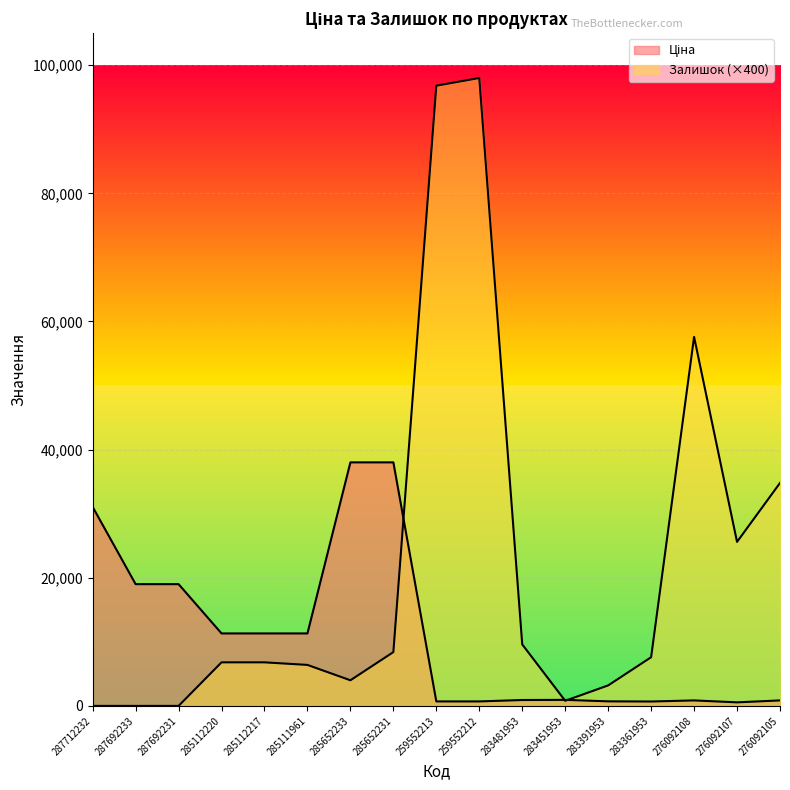

Reading right to left, list all the values displayed in this chart.

Ціна: 857.9	557.6	857.9	688.5	713.0	944.9	920.5	701.4	701.4	38011.3	38011.3	11312.5	11312.5	11312.5	19005.7	19005.7	31058.4
Залишок: 34800.0	25600.0	57600.0	7600.0	3200.0	800.0	9600.0	98000.0	96800.0	8400.0	4000.0	6400.0	6800.0	6800.0	0.0	0.0	0.0